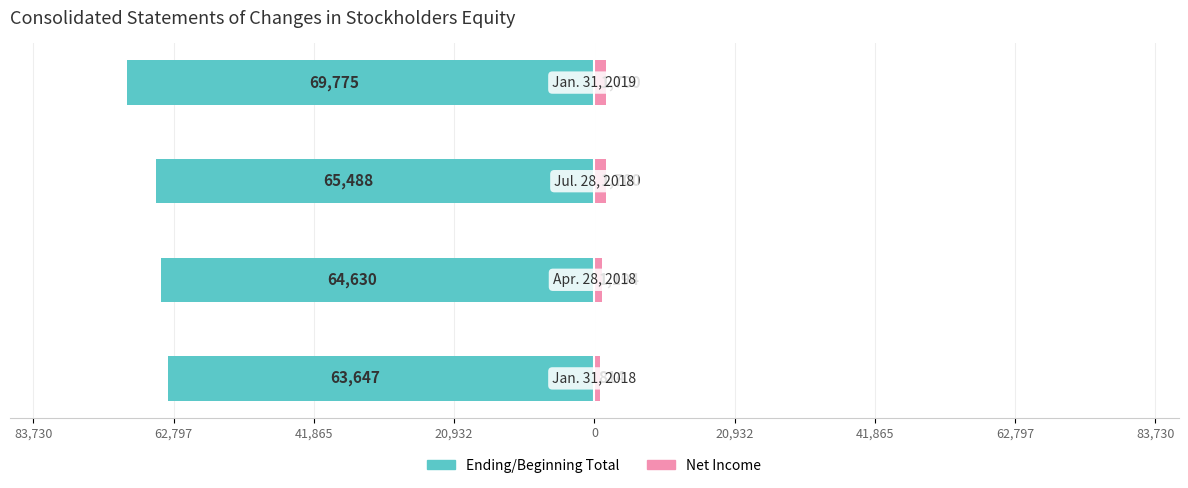

How many values in the Ending/Beginning Total series exceed -64630?

1